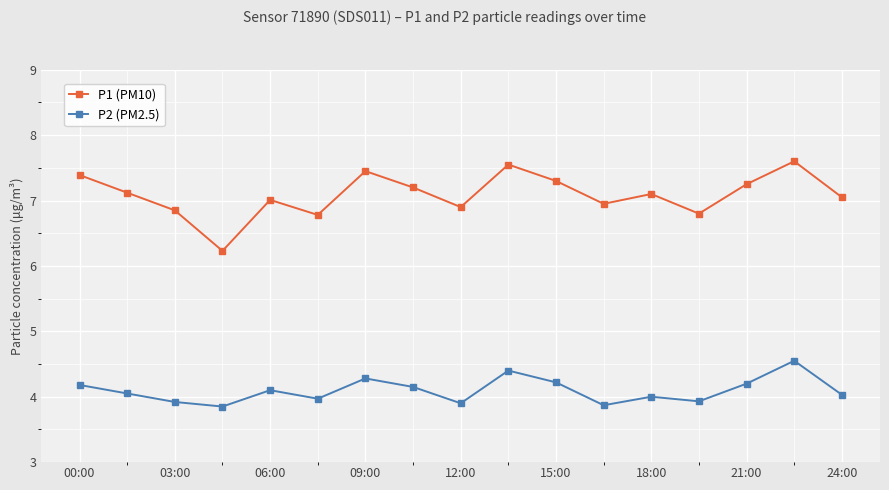

True or false: P1 (PM10) has more than 1 interior local peaks.

True